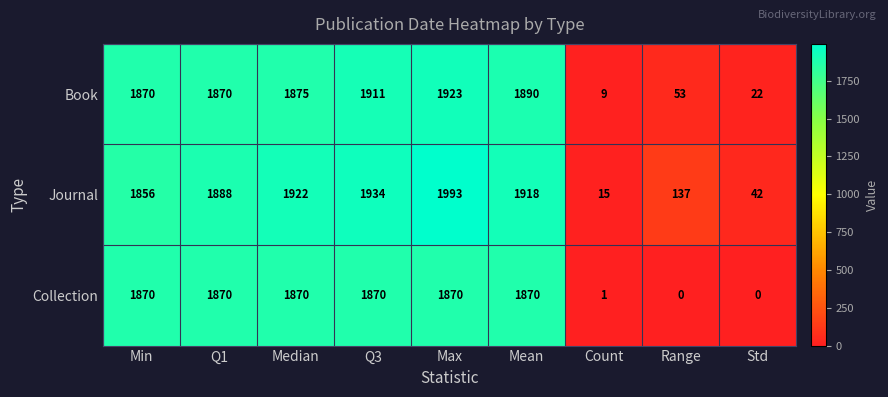

What is the difference between the maximum and minimum values in the Journal series?

1978